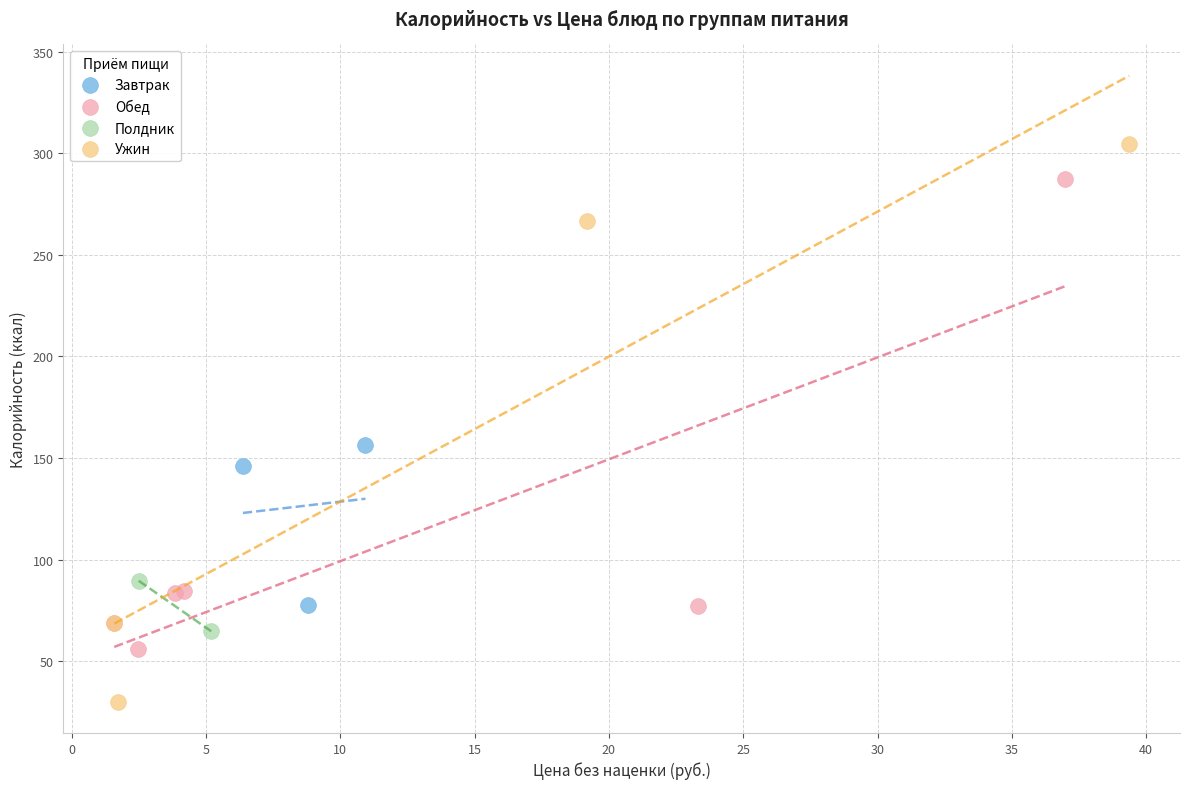

Which series reaches the minimum Y coordinate?

Ужин